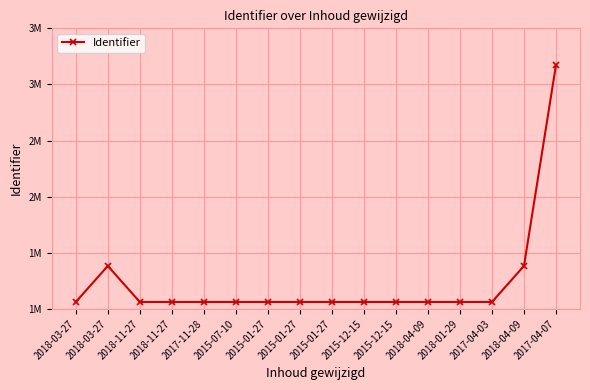

What is the label of the 9th point from the left?

2015-01-27